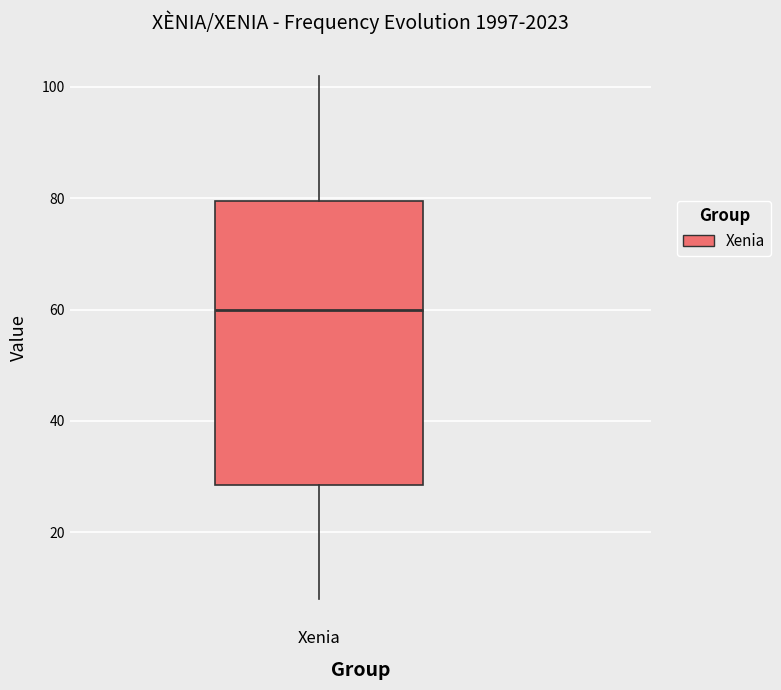

Where does the upper whisker of the box for Xenia end on the y-axis? The values are not printed on the chart, so give them approximately, as read against the axis.

102